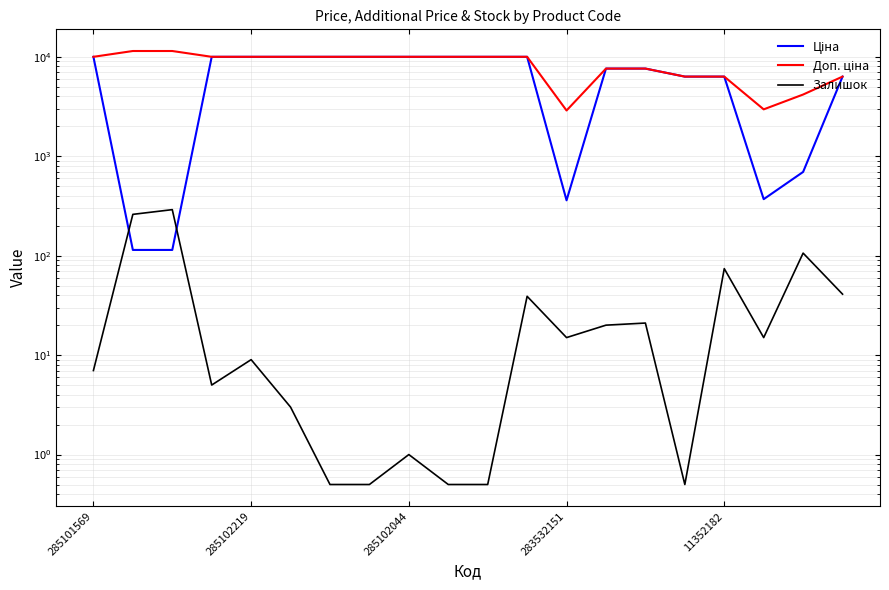

Is the value of Доп. ціна at 13 greater than the value of Ціна at 285102219?

Yes